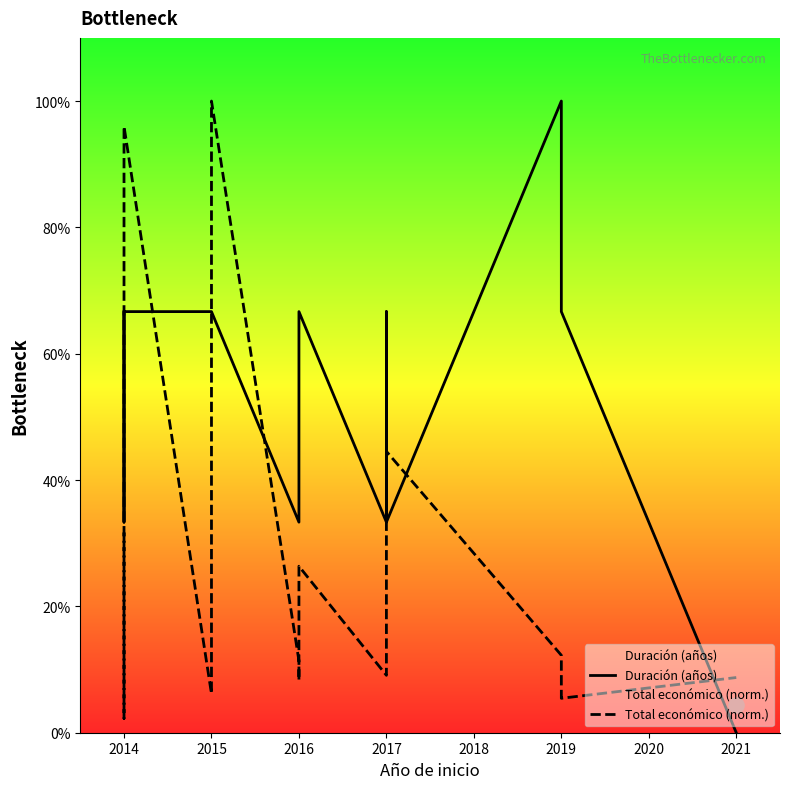

Which series reaches the minimum Y coordinate?

Duración (años)